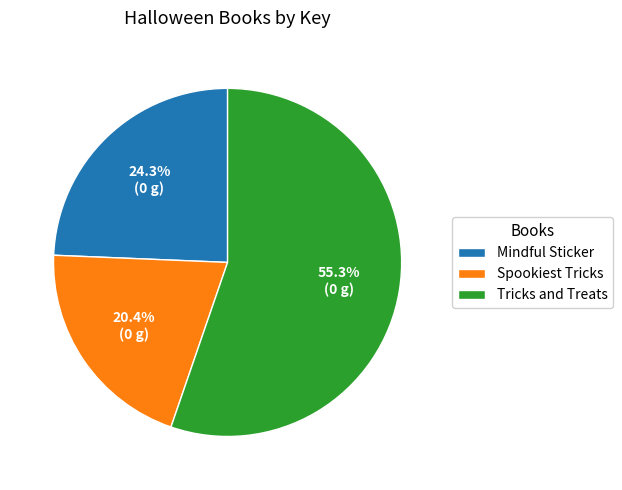

Rank the categories by value from highest to lowest.

Tricks and Treats, Mindful Sticker, Spookiest Tricks